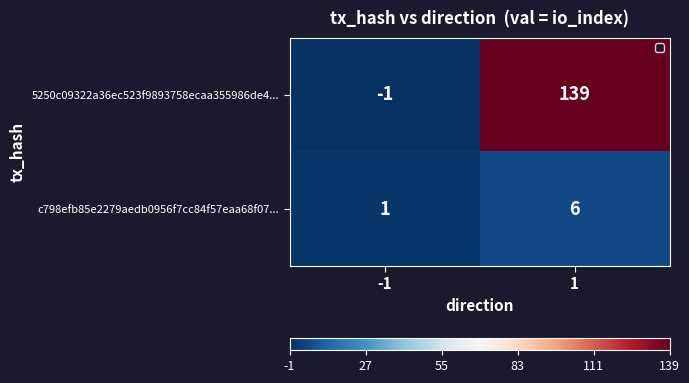

What is the sum of the c798efb85e2279aedb0956f7cc84f57eaa68f07... values at -1 and 1?

7